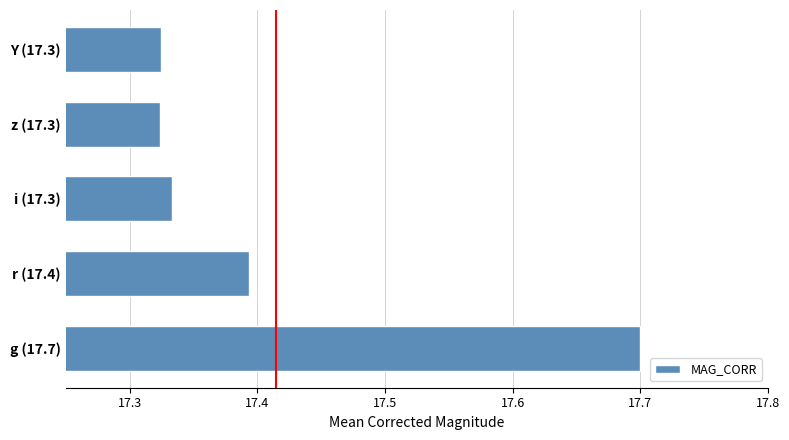

The value at g (17.7) is 17.7. True or false?

True